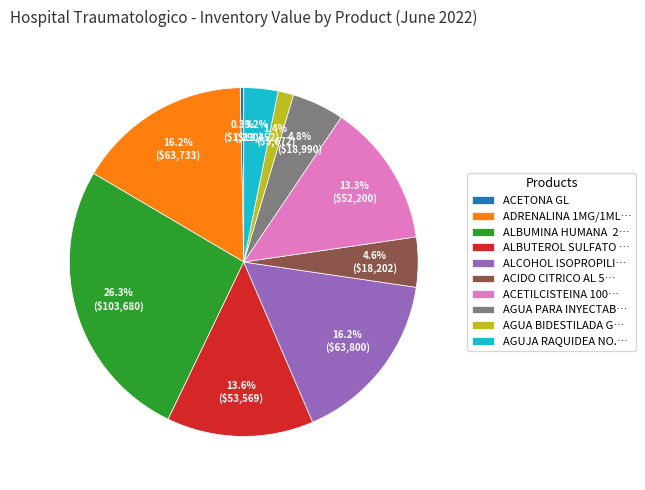

To the nearest percent, what is the average slice percentage?

10%